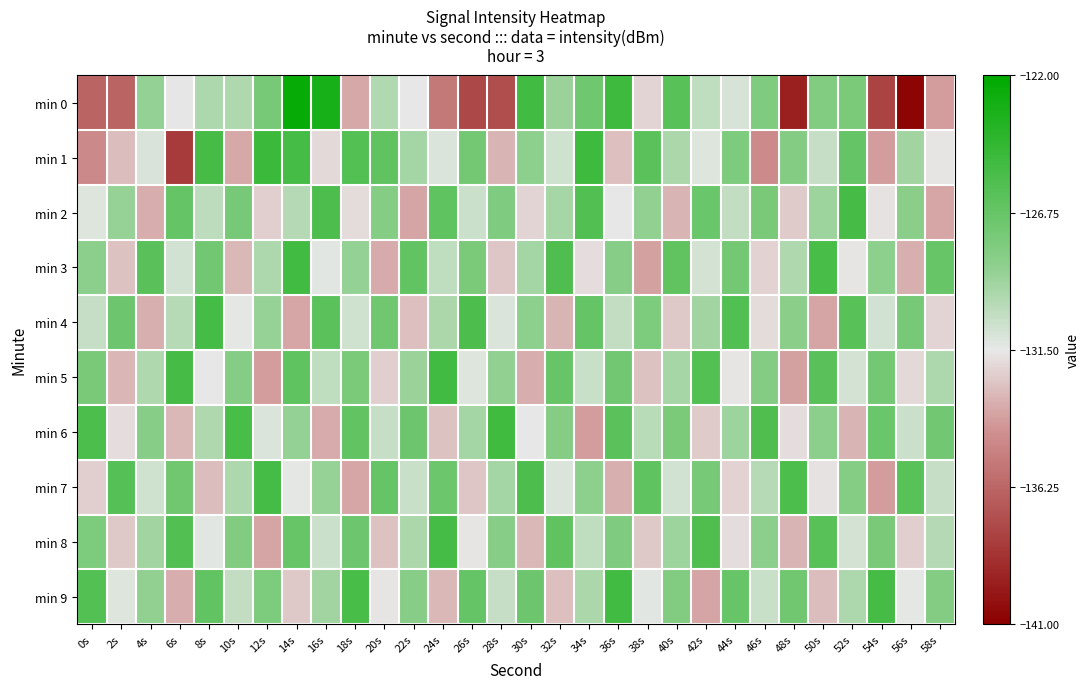

At how many categories does at least one series exceed -134?

30